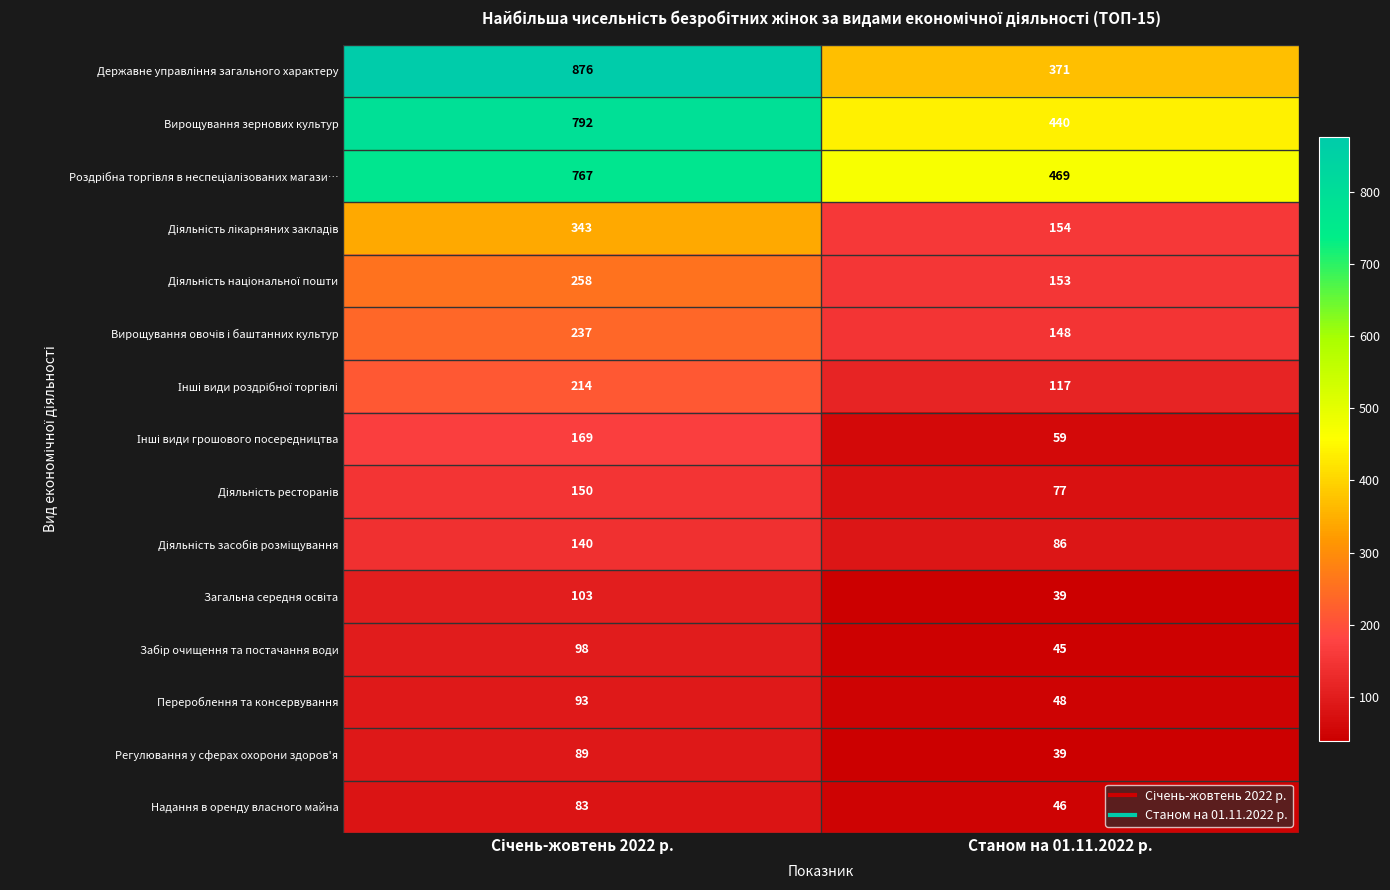

What is the greatest value displayed?

876